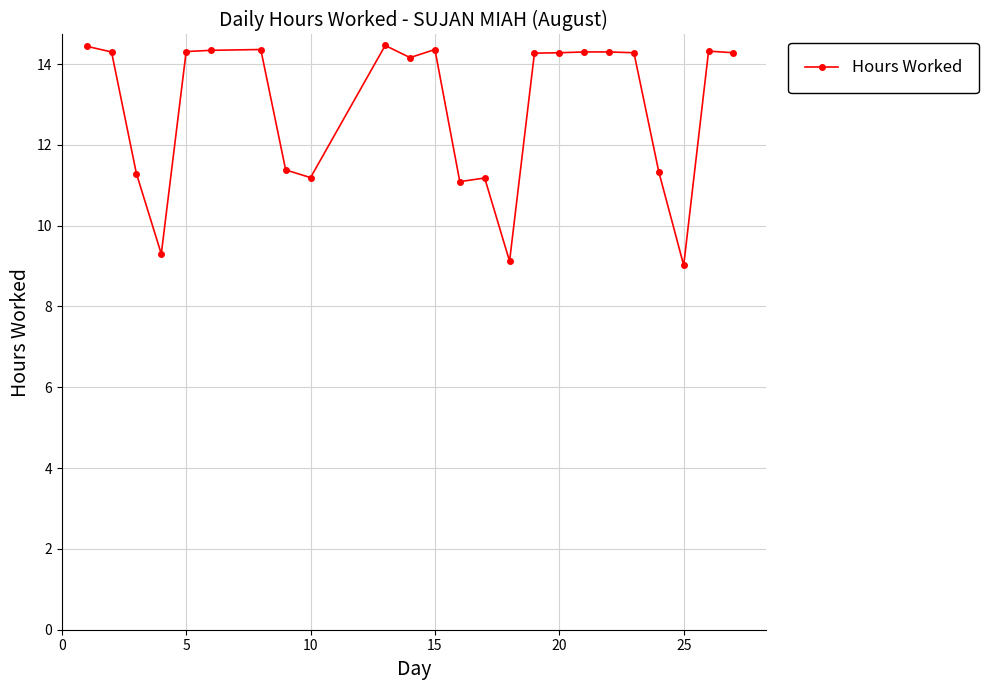

How many lines are shown in the chart?

1